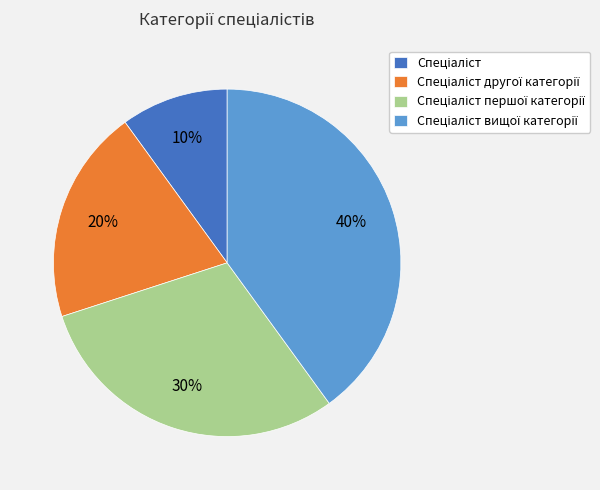

Is there any slice that represents more than half of the pie?

No